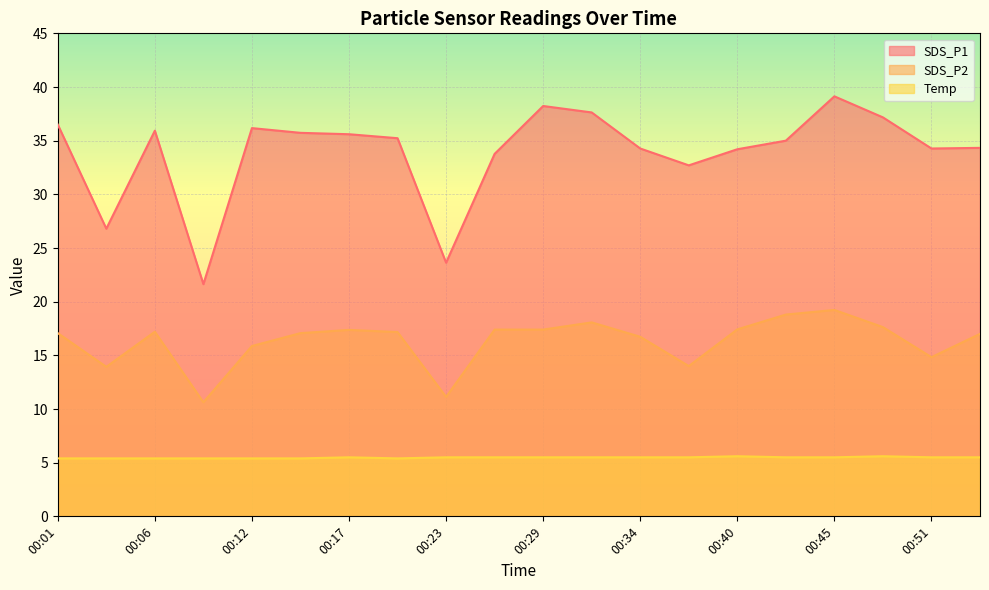

What is the value of the SDS_P2 point at the 10th from the left?

17.4